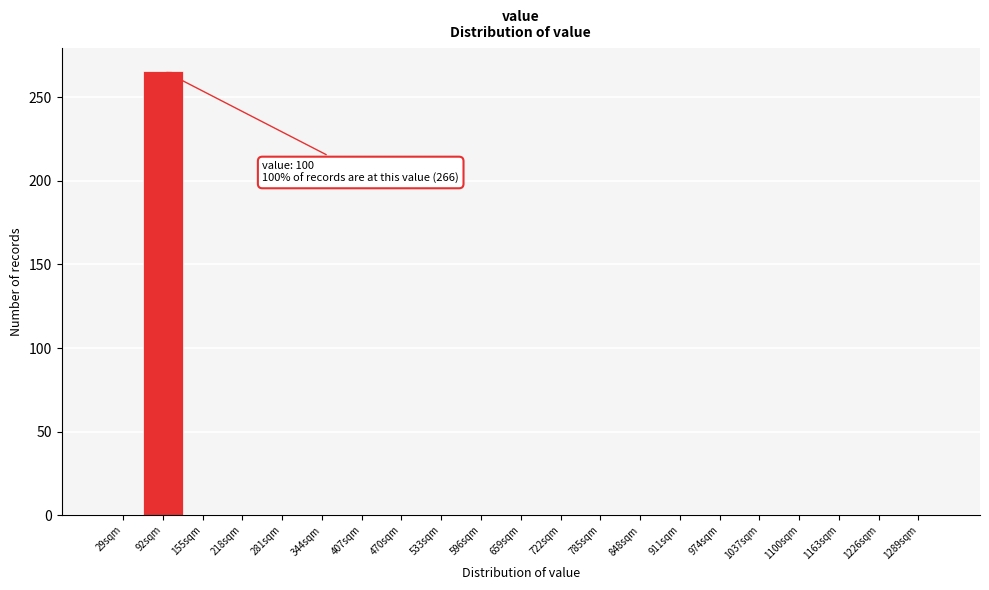

Reading left to right, what are all the values shown in this chart?

29sqm=0	92sqm=266	155sqm=0	218sqm=0	281sqm=0	344sqm=0	407sqm=0	470sqm=0	533sqm=0	596sqm=0	659sqm=0	722sqm=0	785sqm=0	848sqm=0	911sqm=0	974sqm=0	1037sqm=0	1100sqm=0	1163sqm=0	1226sqm=0	1289sqm=0